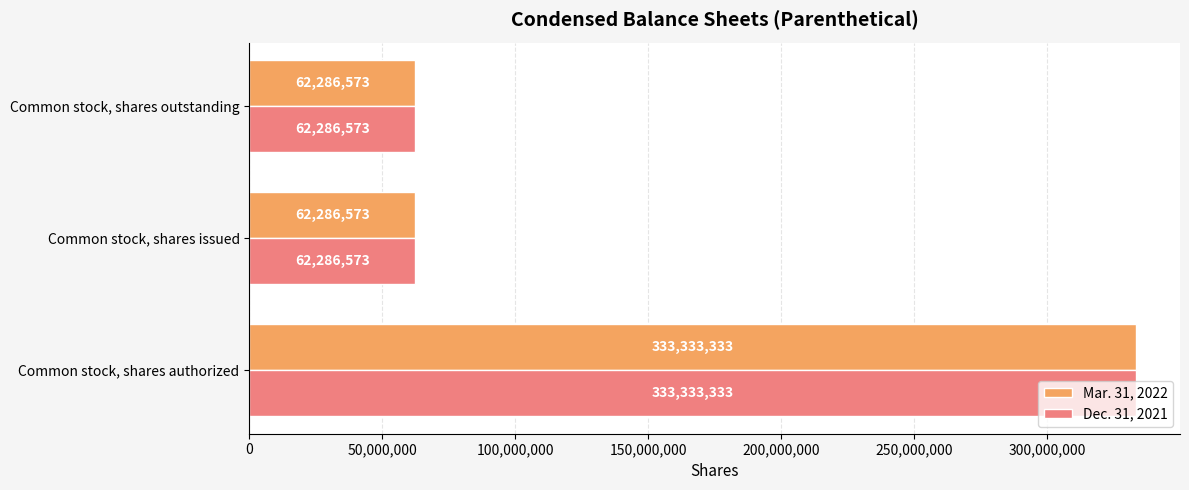

At which category is the sum across all series the highest?

Common stock, shares authorized